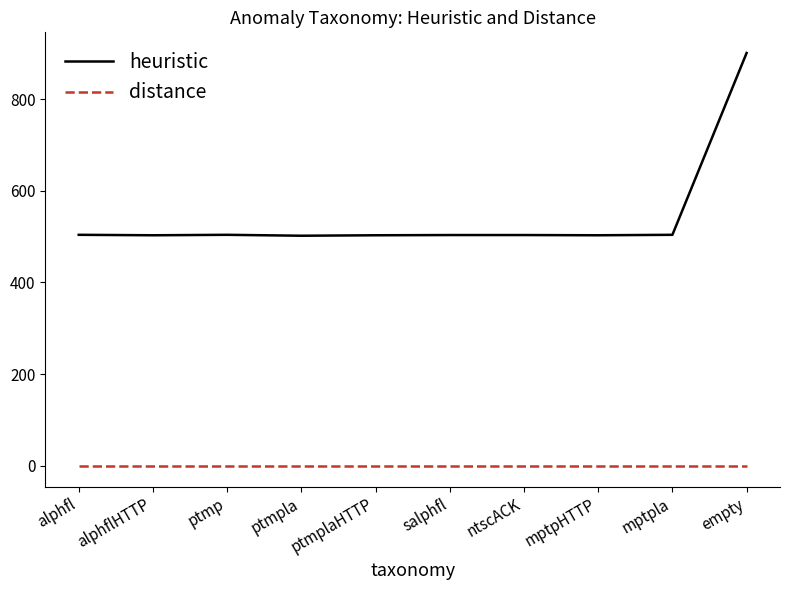

True or false: heuristic and distance intersect in this chart.

False